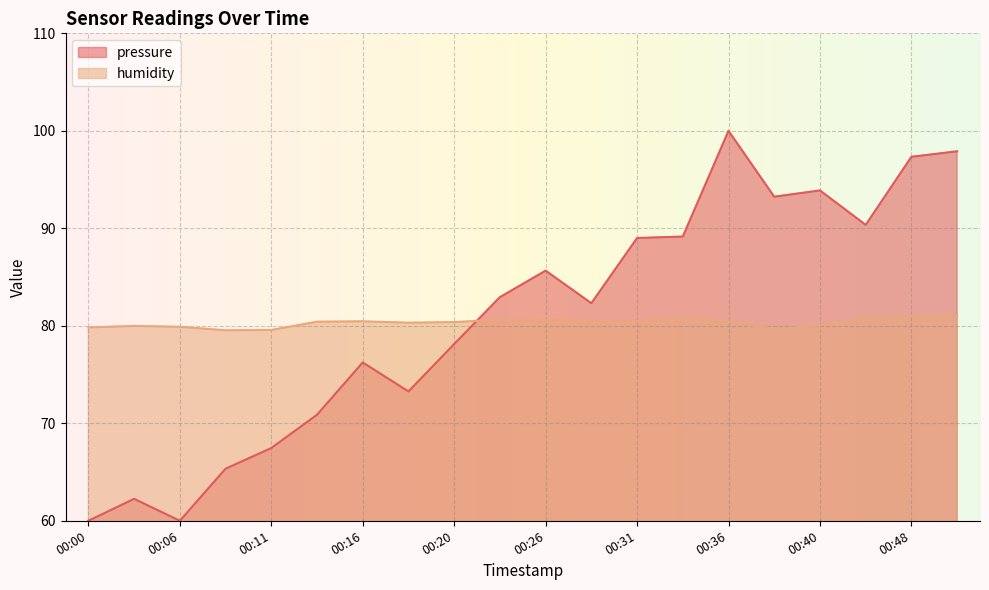

Reading left to right, transcribe all the data shown in this chart.

pressure: 00:00=60.0	00:03=62.3	00:06=60.0	00:08=65.3	00:11=67.5	00:13=70.9	00:16=76.2	00:18=73.3	00:20=78.1	00:23=82.9	00:26=85.7	00:28=82.3	00:31=89.0	00:33=89.2	00:36=100.0	00:38=93.2	00:40=93.9	00:43=90.4	00:48=97.3	00:51=97.9
humidity: 00:00=79.8	00:03=80.0	00:06=79.9	00:08=79.5	00:11=79.6	00:13=80.4	00:16=80.5	00:18=80.3	00:20=80.4	00:23=80.6	00:26=80.6	00:28=80.5	00:31=80.5	00:33=80.9	00:36=80.5	00:38=79.7	00:40=80.0	00:43=80.9	00:48=81.0	00:51=81.1